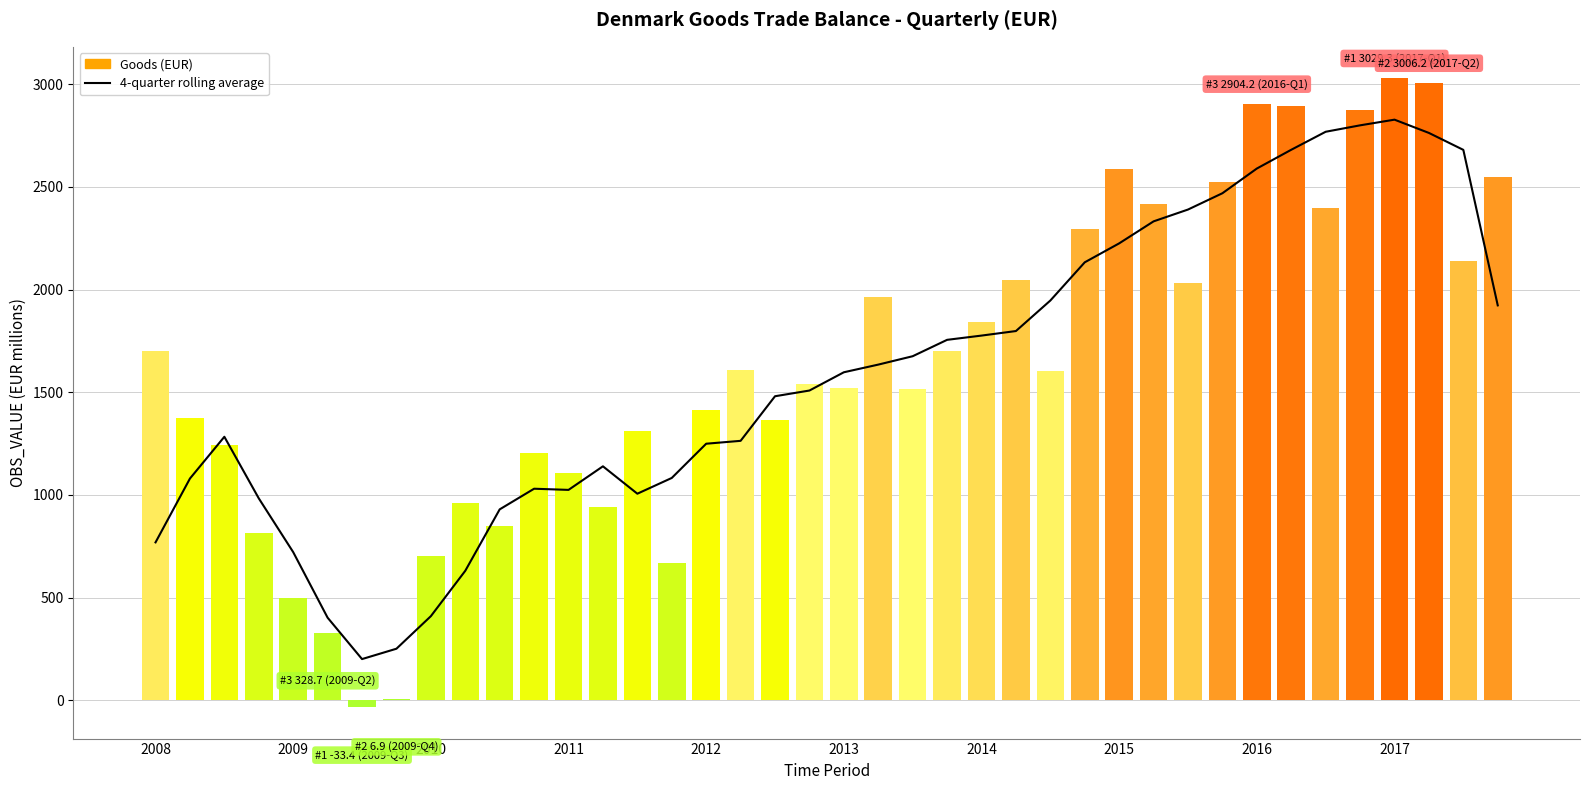

How many values in the 4-quarter rolling average series exceed 1597?

20